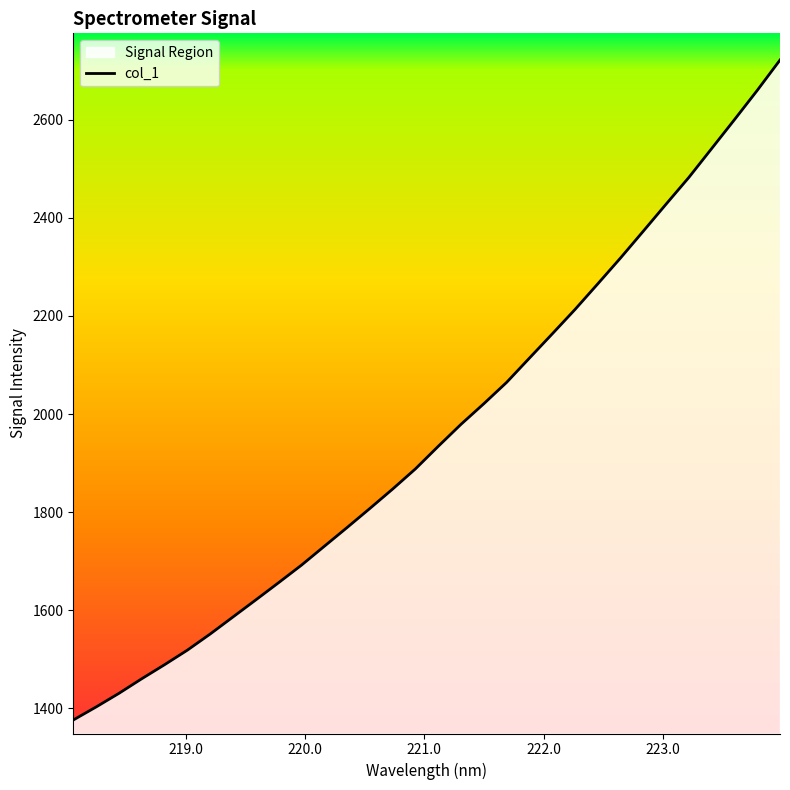

What is the average value?

1959.5